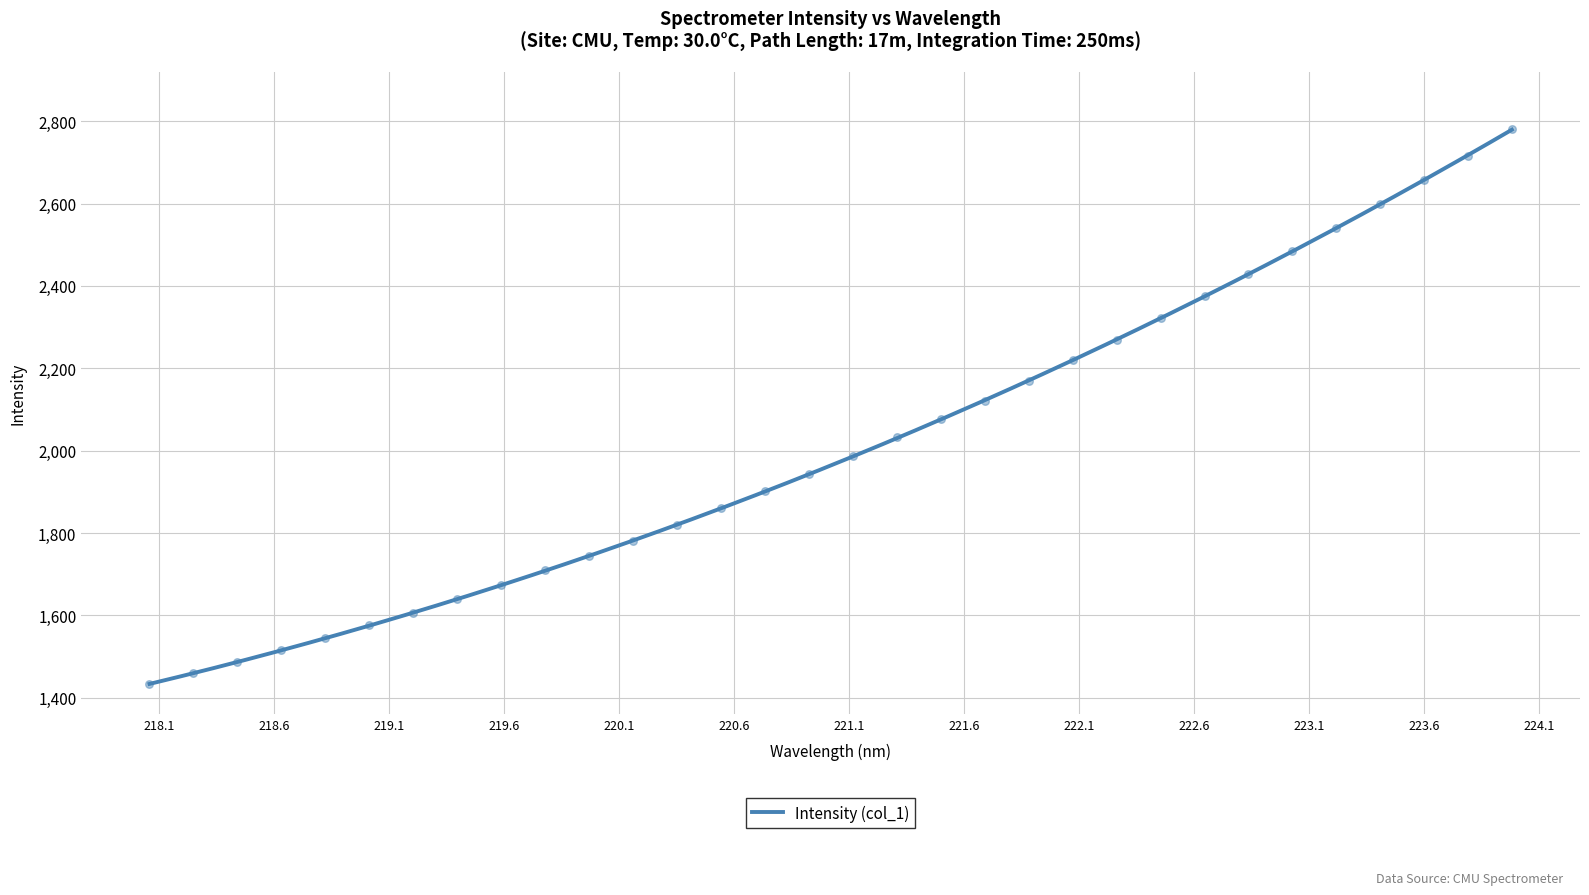

What is the highest value of the Intensity (col_1) series?

2779.3